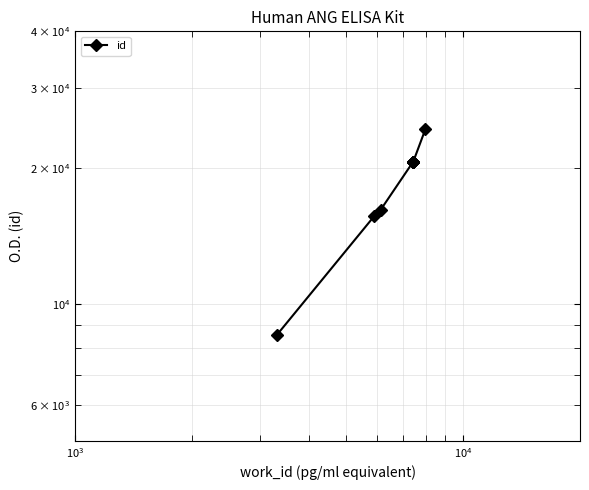

How many data points does each series have?

10